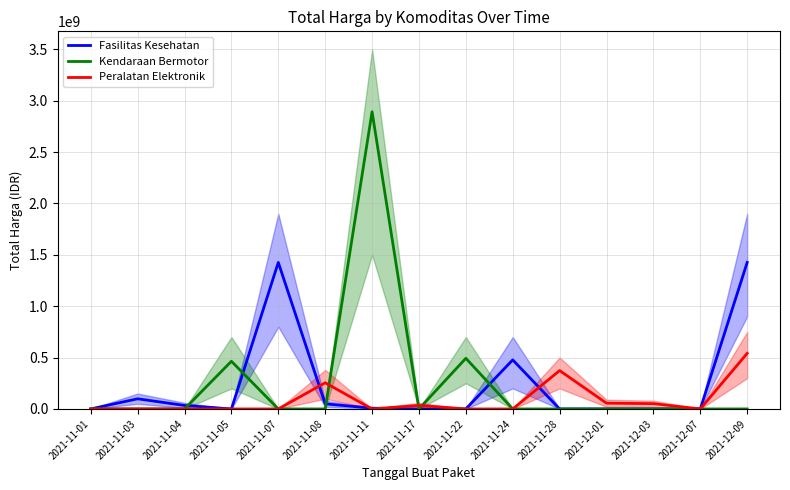

What is the label of the 1st point from the right?

2021-12-09